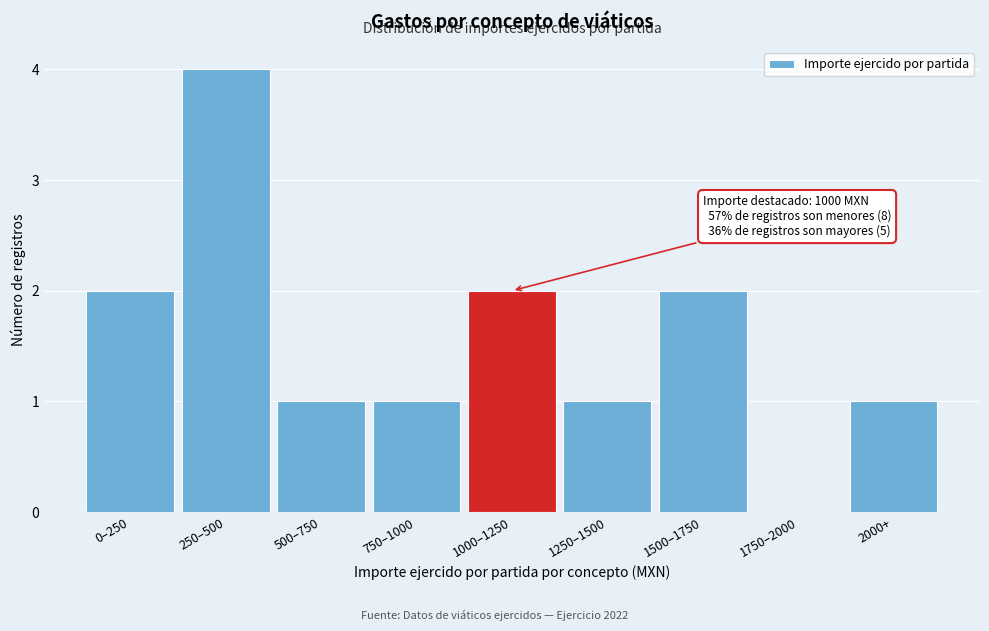

Reading right to left, transcribe all the data shown in this chart.

2000+=1	1750–2000=0	1500–1750=2	1250–1500=1	1000–1250=2	750–1000=1	500–750=1	250–500=4	0–250=2